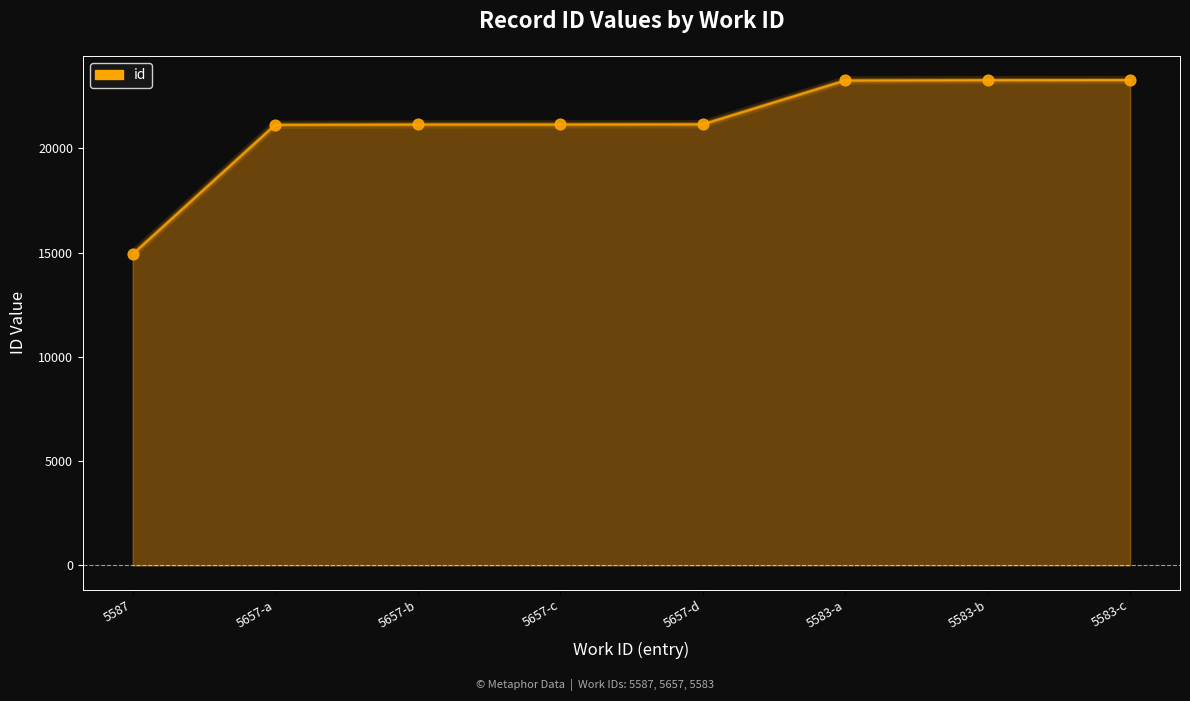

Which has a higher value, 5583-a or 5657-b?

5583-a